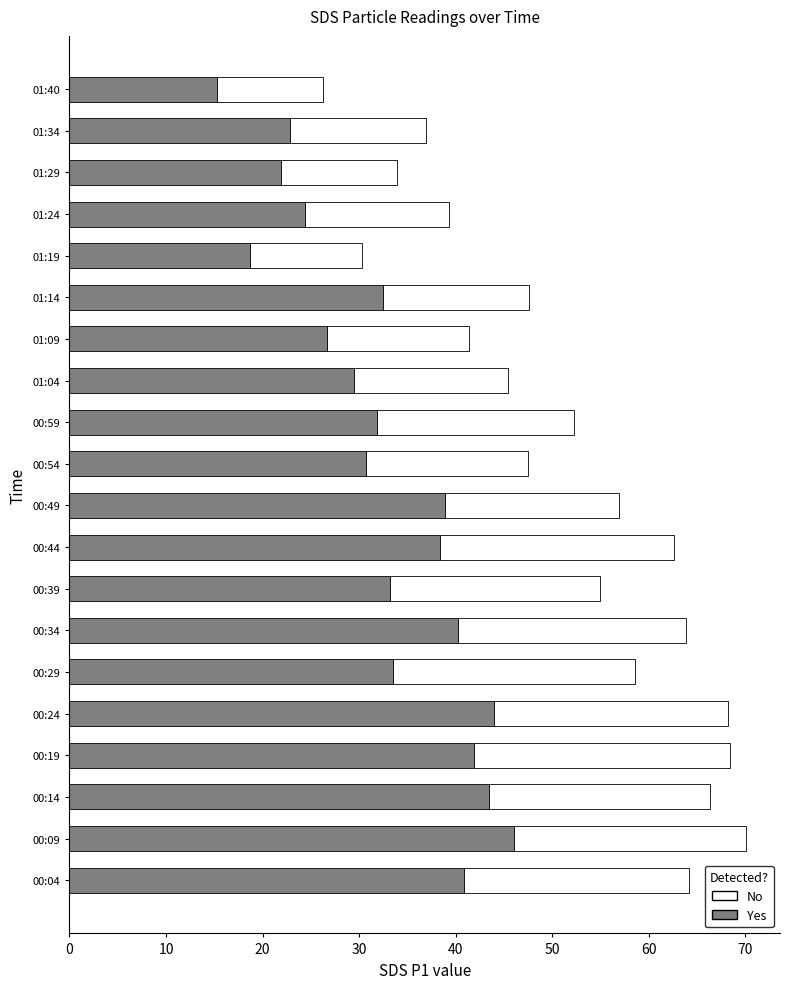

What is the total value across all series at 01:34?

36.9